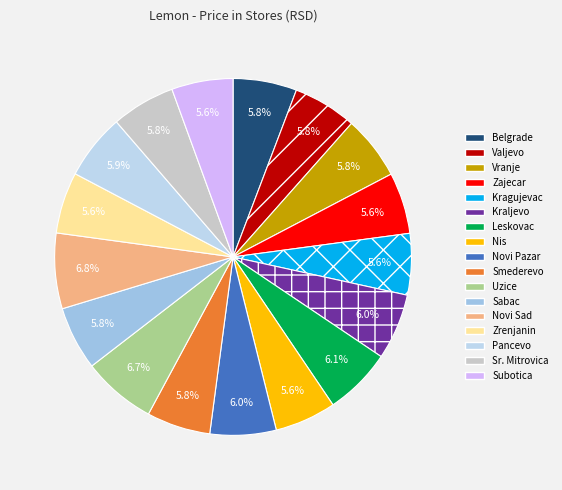

To the nearest percent, what percentage of the pie is Novi Sad?

7%